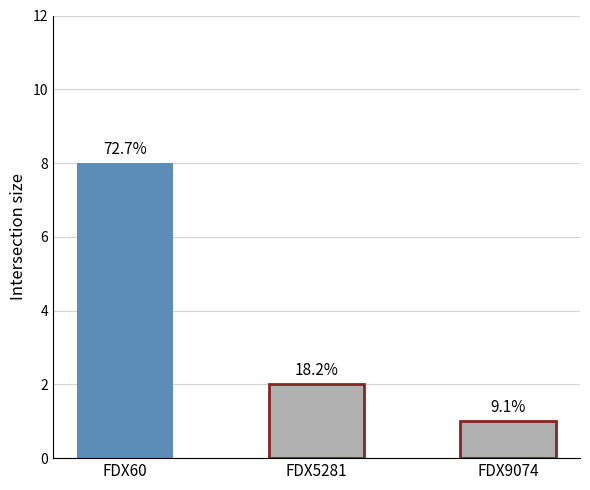

Which label corresponds to the largest value in the chart?

FDX60